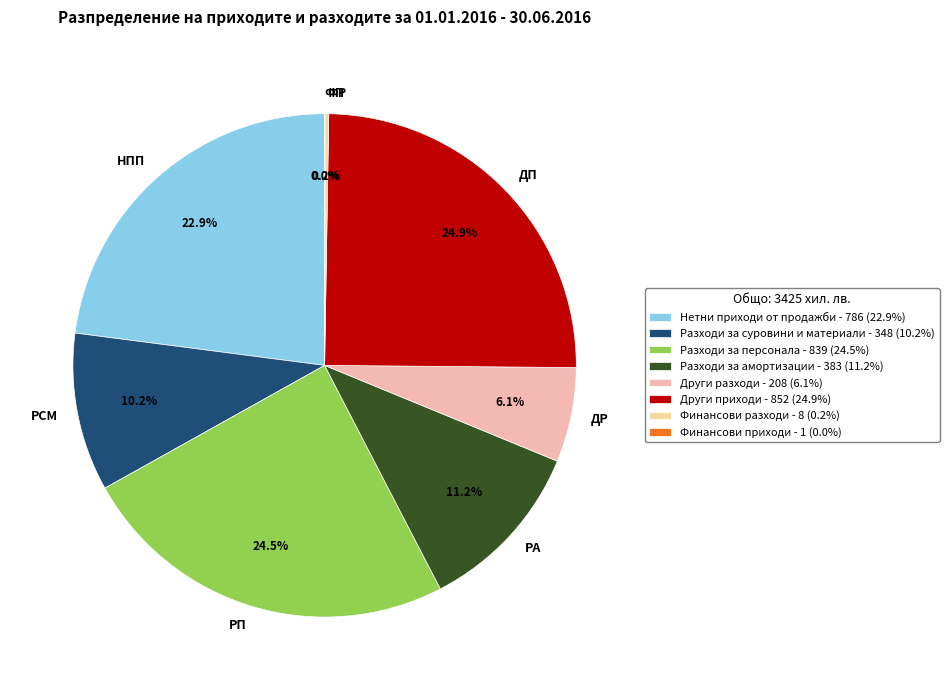

To the nearest percent, what percentage of the pie is Други приходи?

25%